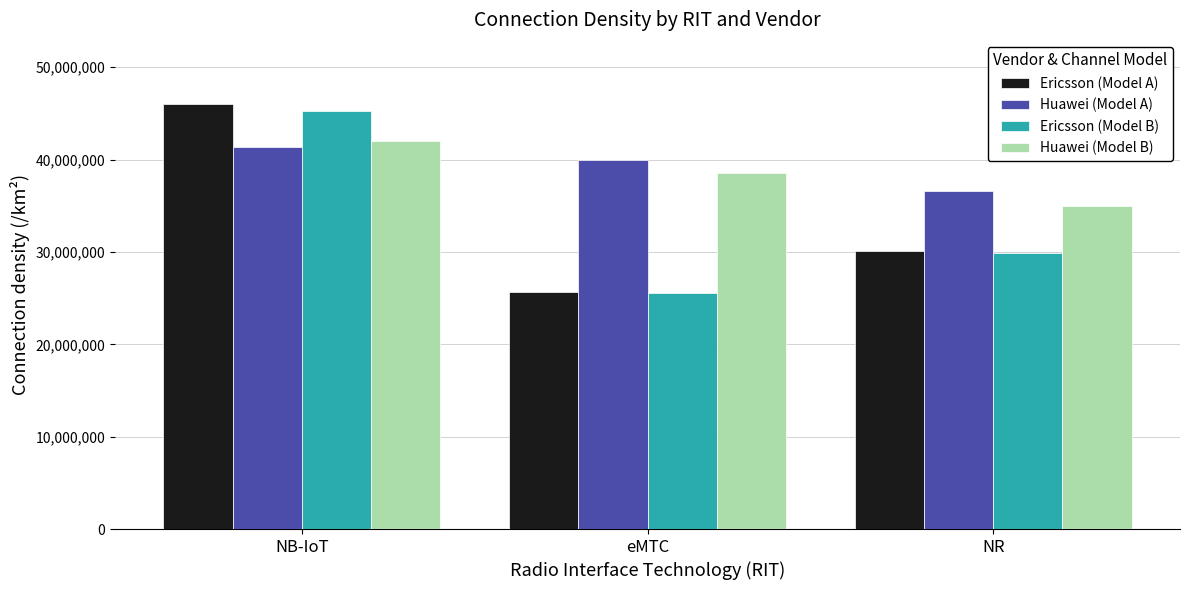

What is the difference between the highest and lowest values at NR?

6730379